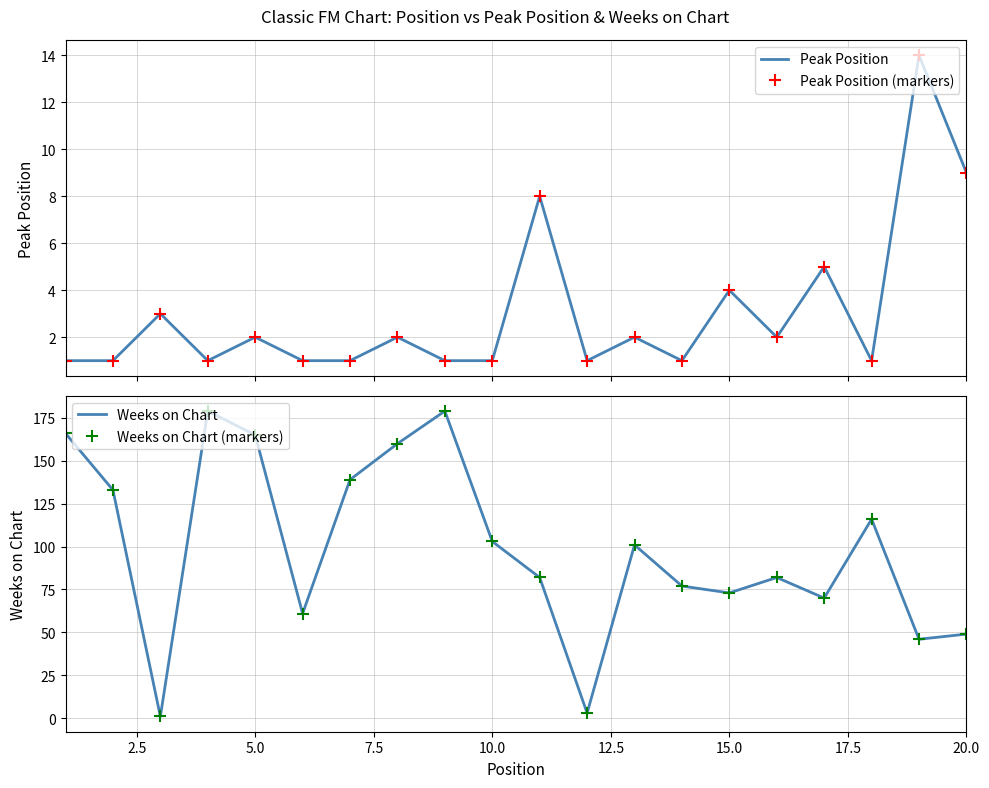

After their last crossing, which series has the higher values: Weeks on Chart or Peak Position (markers)?

Weeks on Chart